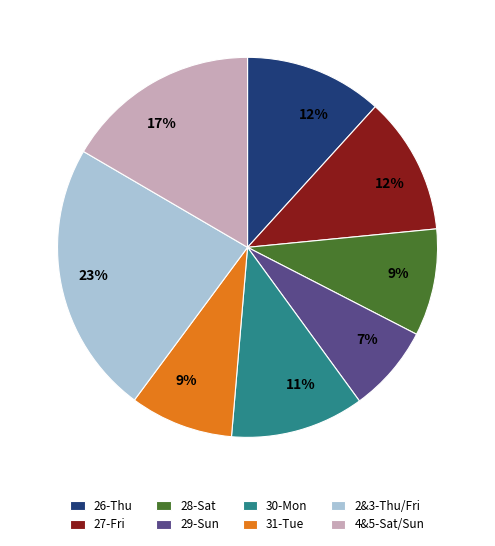

What is the ratio of the value at 28-Sat to the value at 27-Fri?

0.8